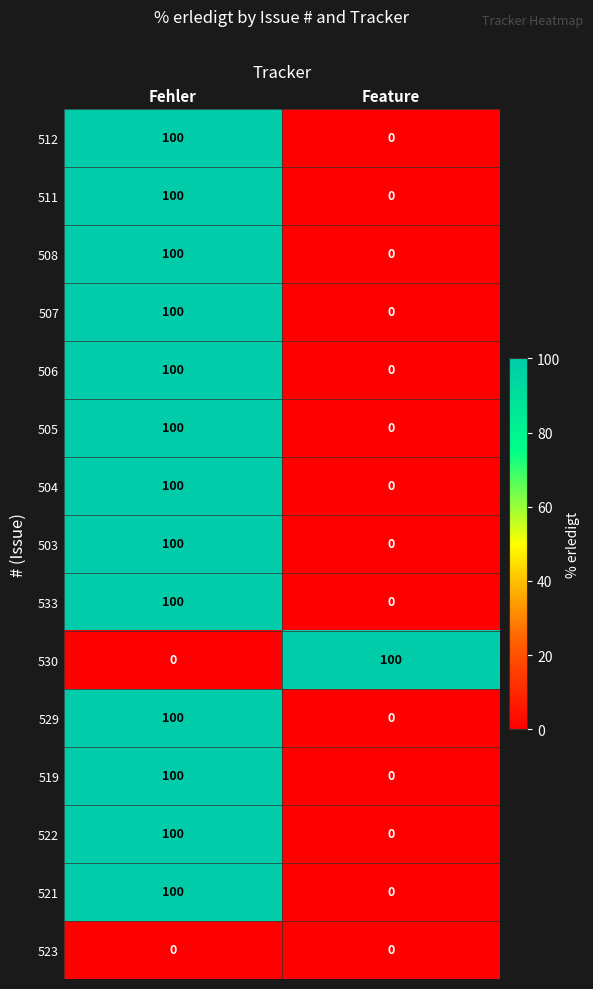

What is the sum of all 512 values?

100